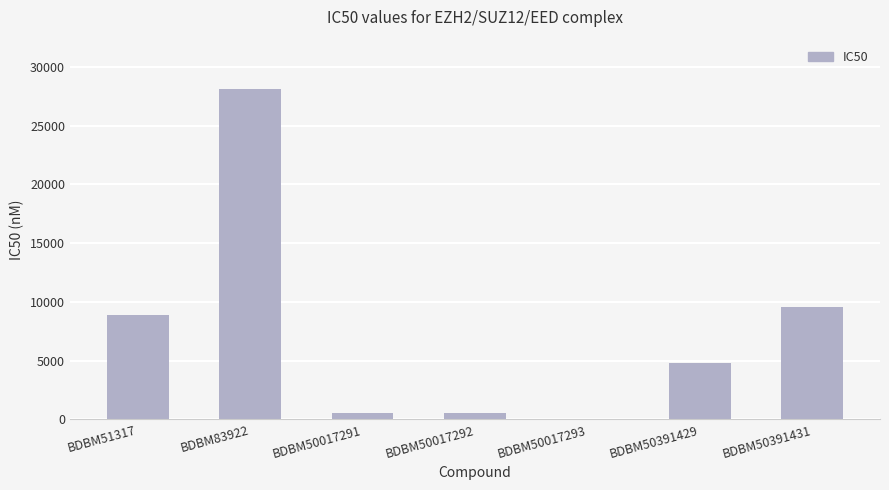

What is the sum of all values?

52486